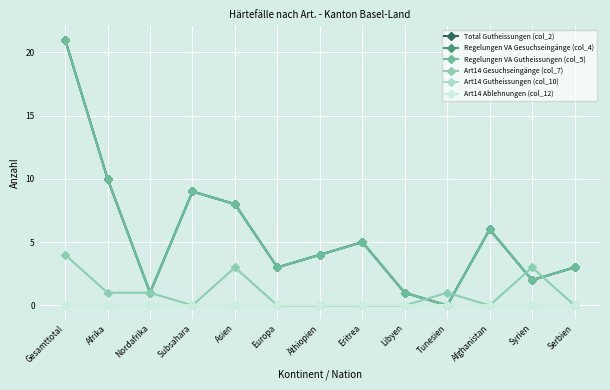

Is this an area chart (filled region under the line)?

No